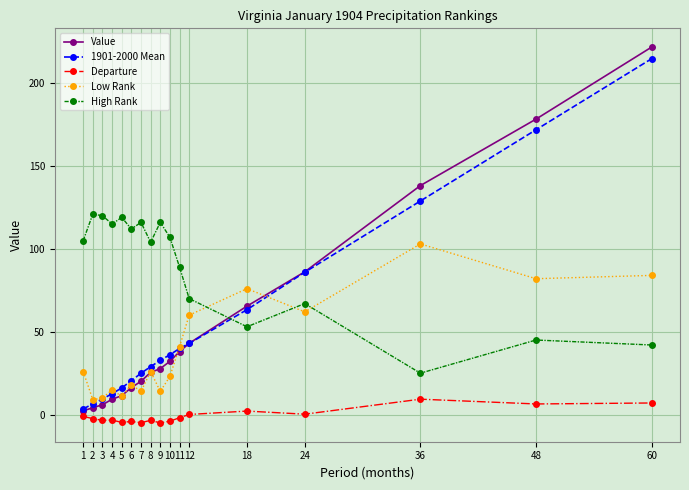

What is the total value across all series at 7?

170.2